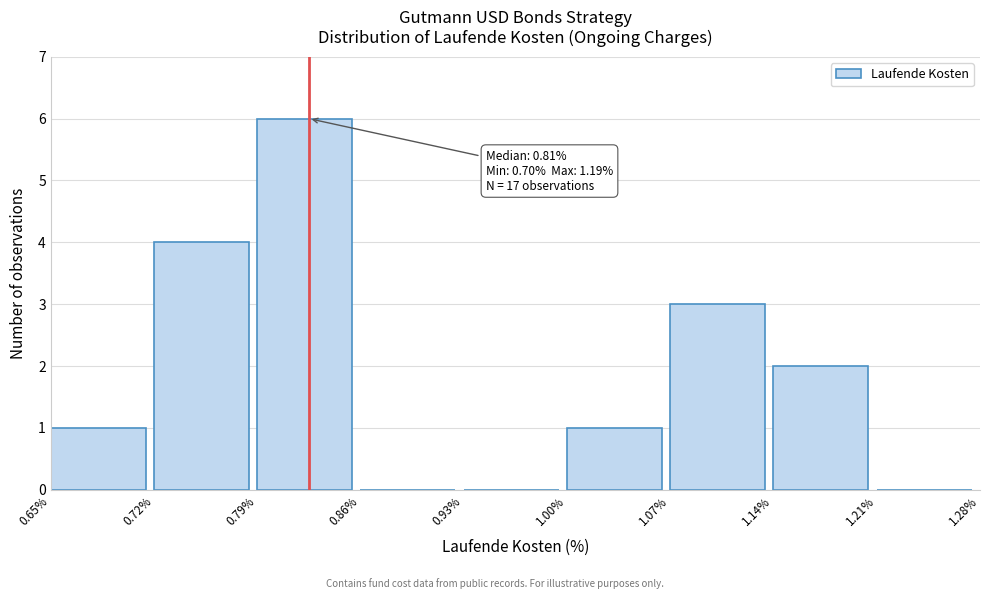

Over which range of the x-axis is the bar tallest?

0.79% to 0.86%